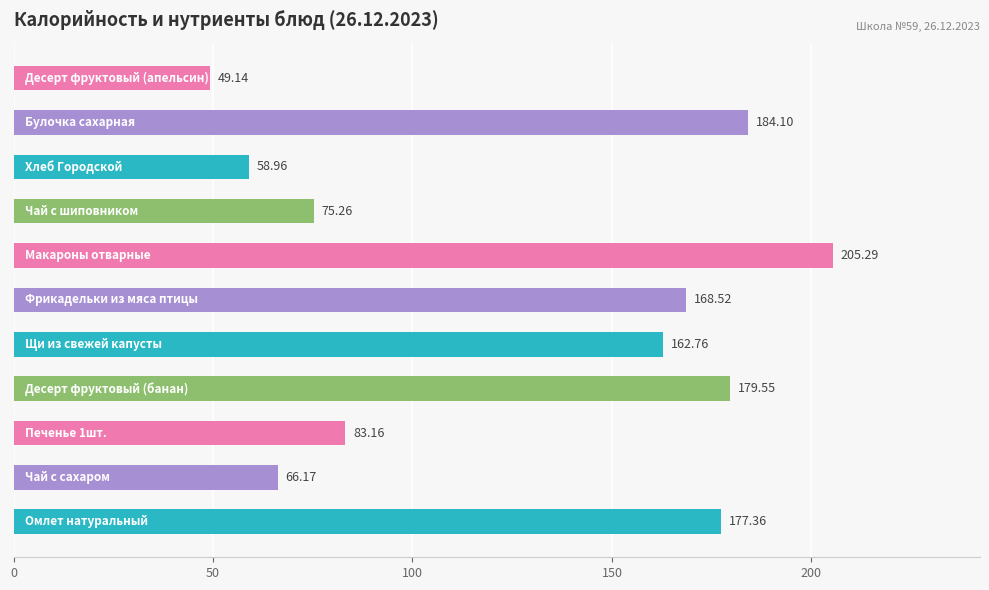

What is the difference between the second highest and second lowest values?

125.1